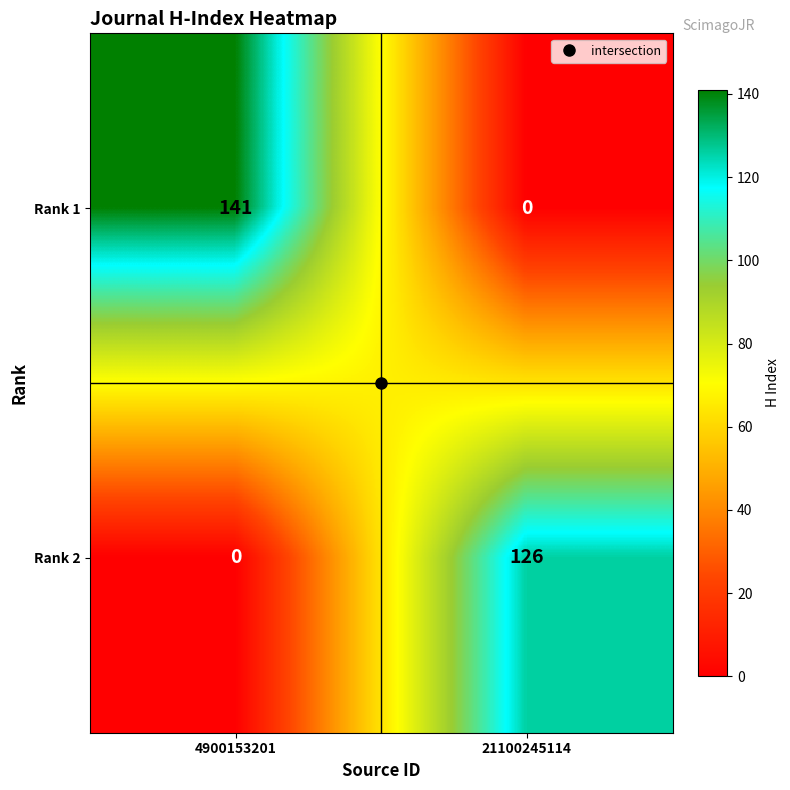

What is the maximum value shown in the chart?

141